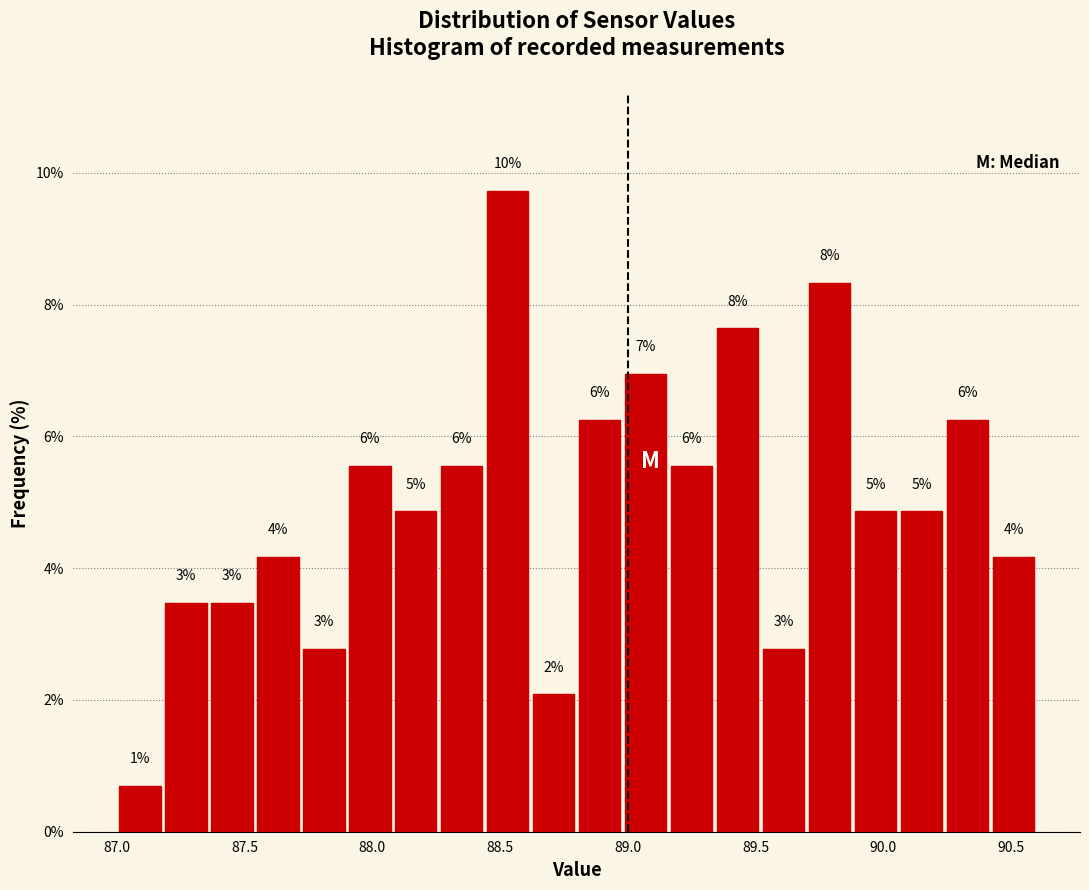

Read against the x-axis, roughly where is the centre of the tallest bar?

88.55